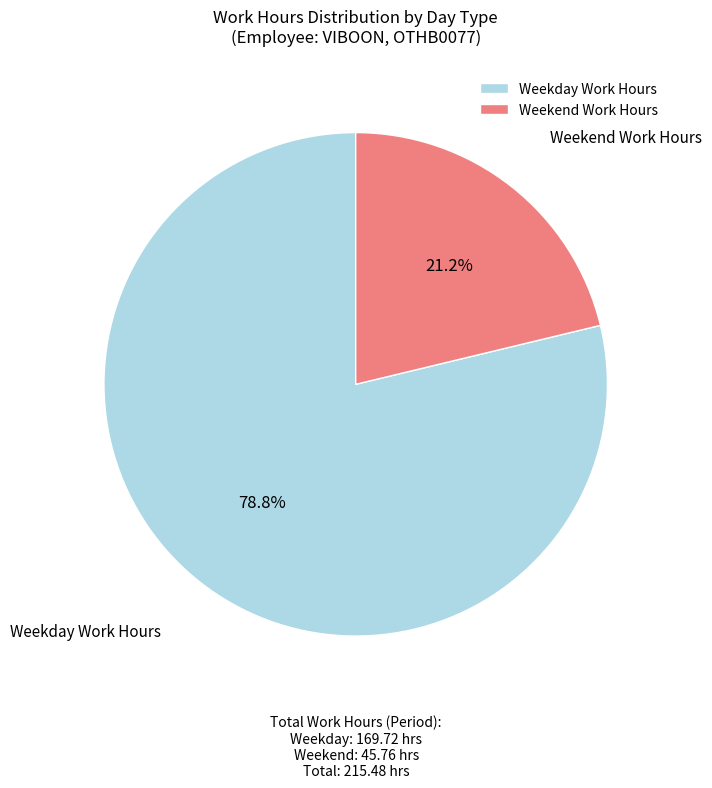

Which category has the smallest portion of the pie?

Weekend Work Hours